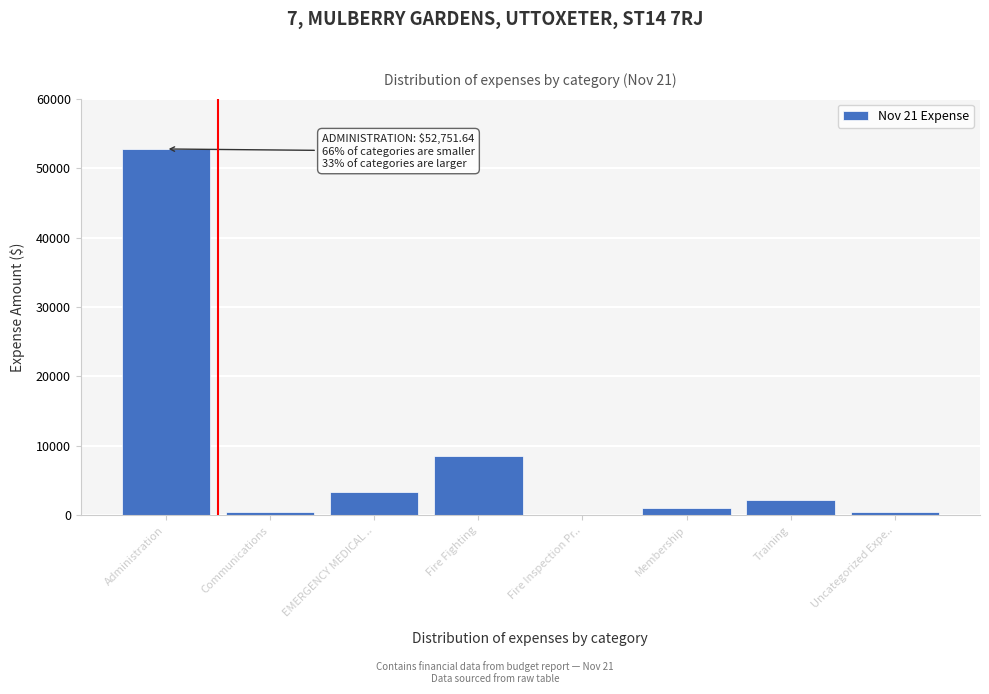

What is the change in value from EMERGENCY MEDICAL .. to Training?

-1212.1